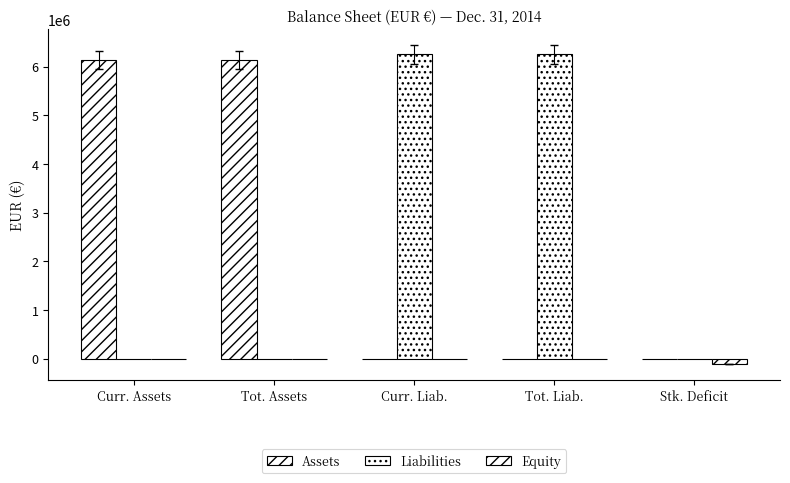

Which has a higher value, Curr. Liab. or Curr. Assets?

Curr. Assets